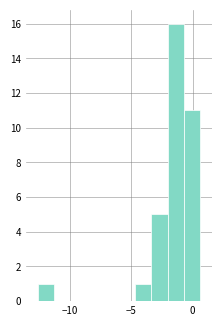

Around what value on the x-axis is the tallest bar? Give the approximate position of its centre, as read against the axis.

-1.5